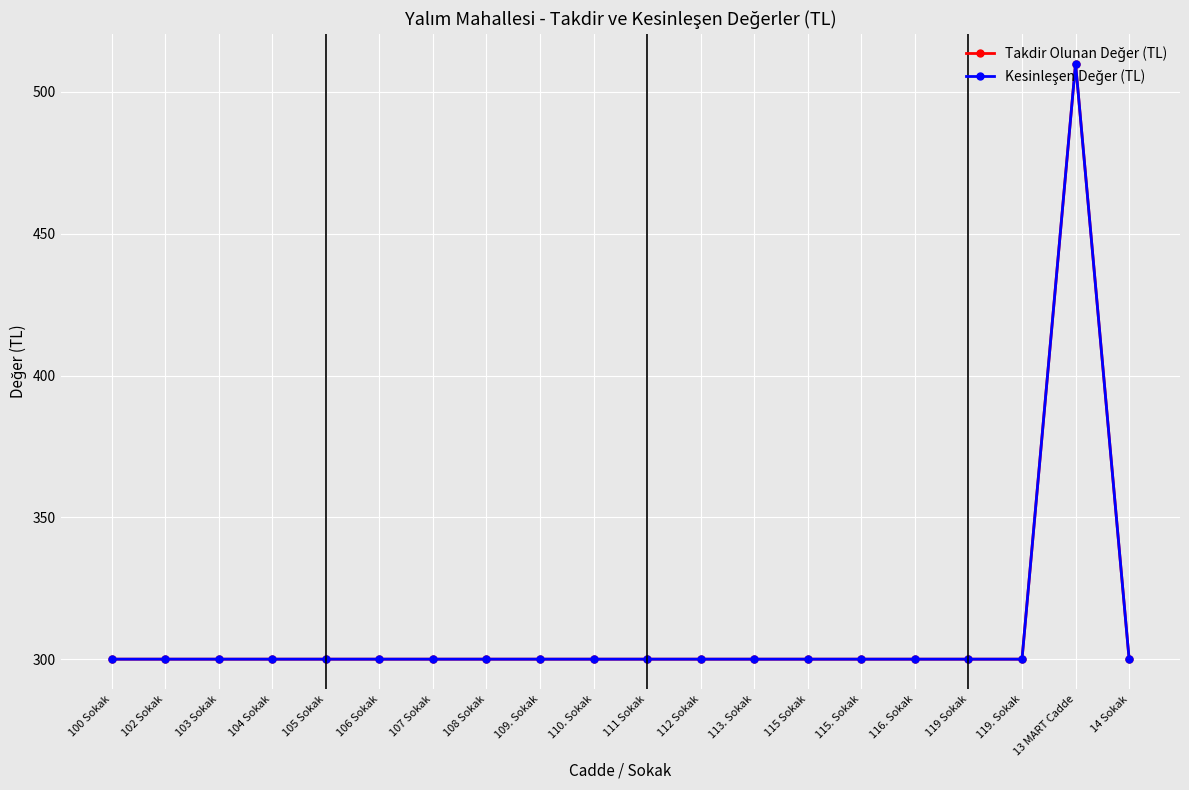

In Kesinleşen Değer (TL), how many points are higher than both neighbors (excluding endpoints)?

1